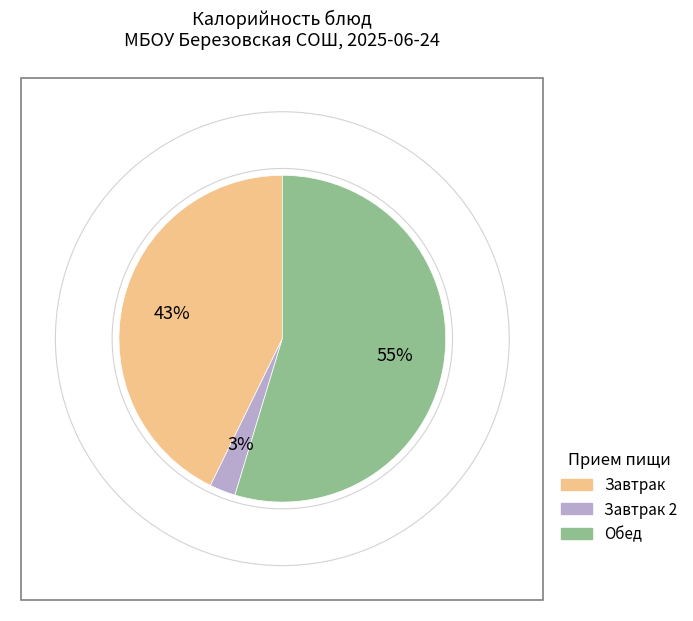

To the nearest percent, what is the average slice percentage?

33%